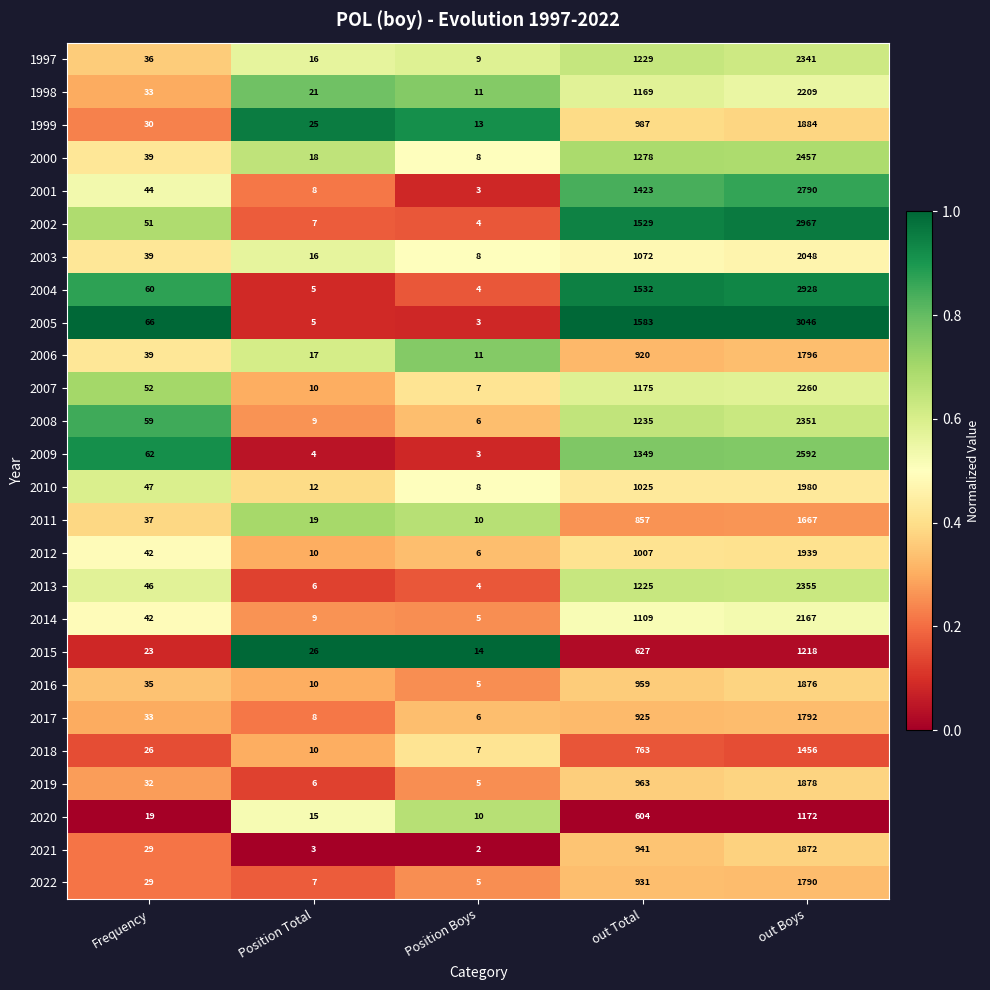

Rank the categories by 2014 value from lowest to highest.

Position Boys, Position Total, Frequency, out Total, out Boys